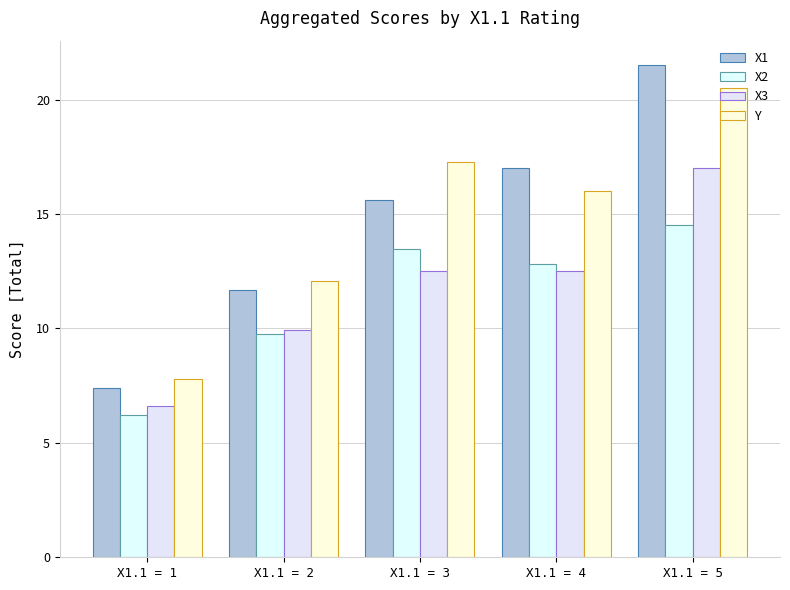

At which label does X2 reach its peak?

X1.1 = 5